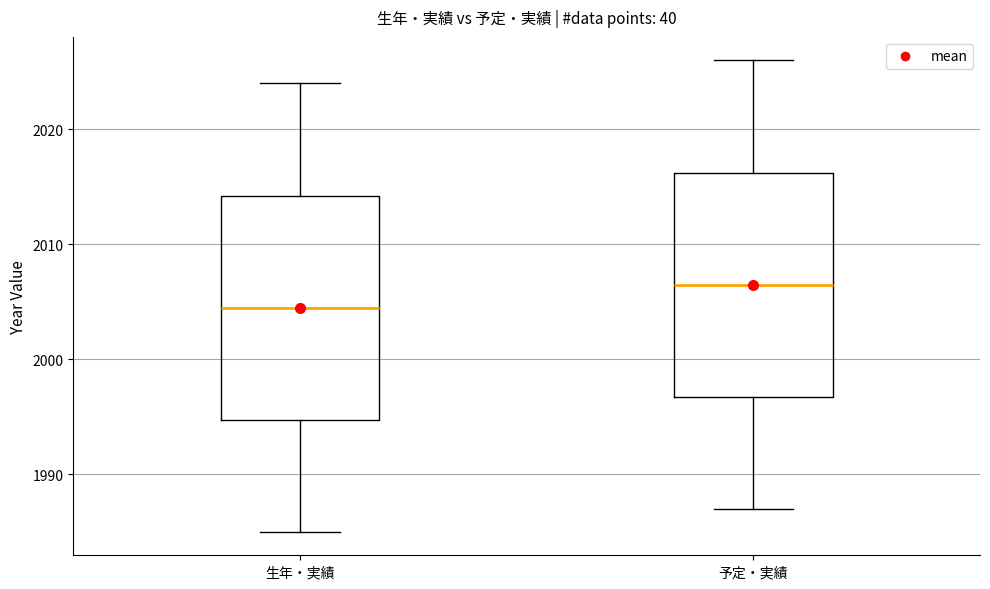

Where does the median line of the box for 生年・実績 sit on the y-axis? The values are not printed on the chart, so give them approximately, as read against the axis.

2005